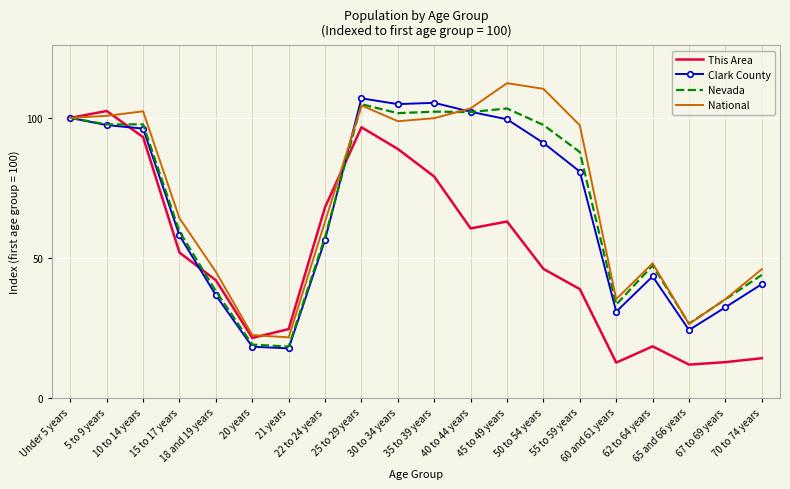

What is the sum of the Clark County values at 67 to 69 years and 40 to 44 years?

134.5